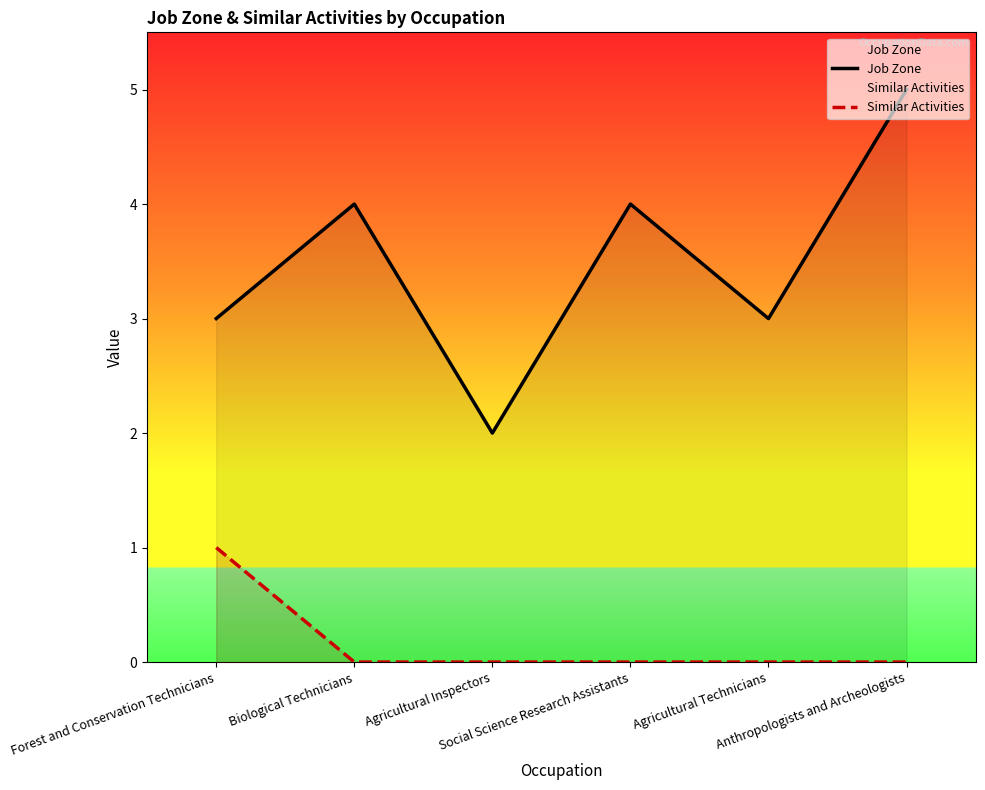

In Job Zone, how many points are higher than both neighbors (excluding endpoints)?

2